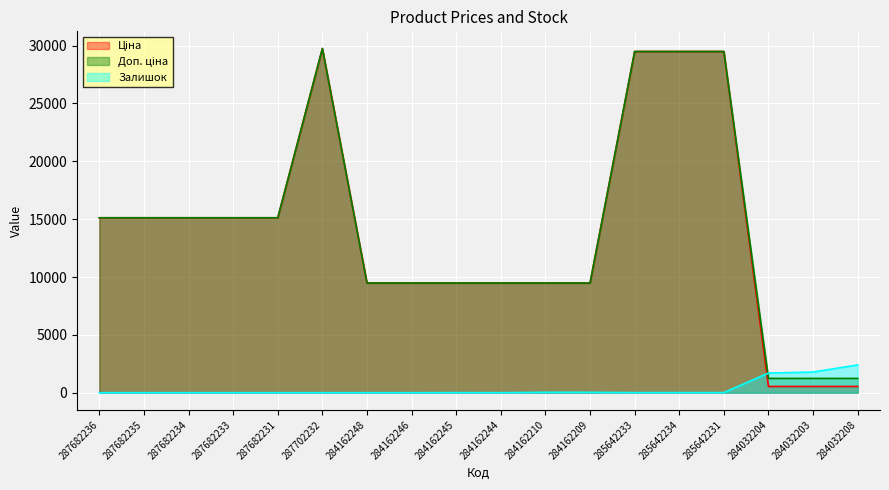

At how many categories does at least one series exceed 12159?

9